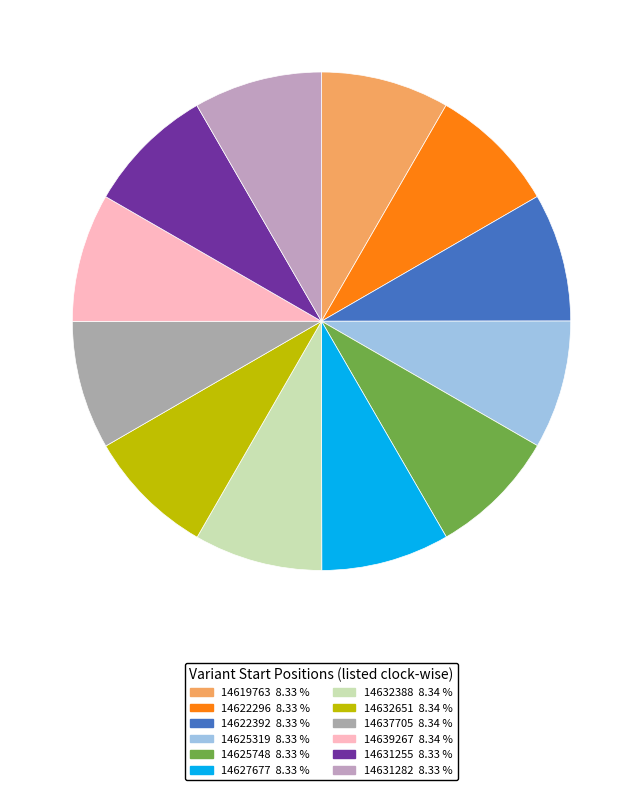

True or false: 14622392 accounts for 1% of the total.

False